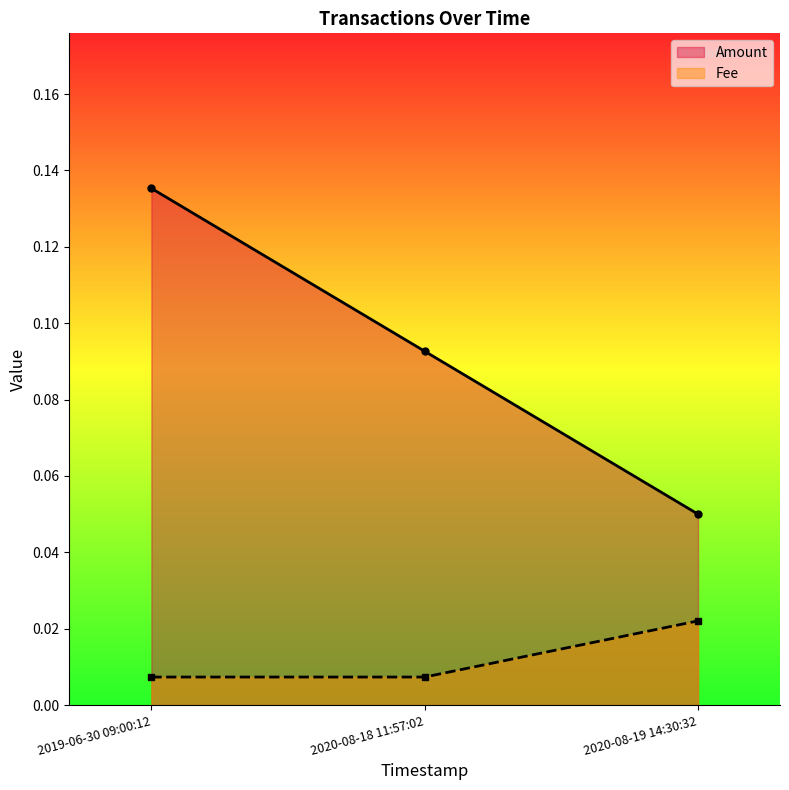

What are all the series names shown in the legend?

Amount, Fee